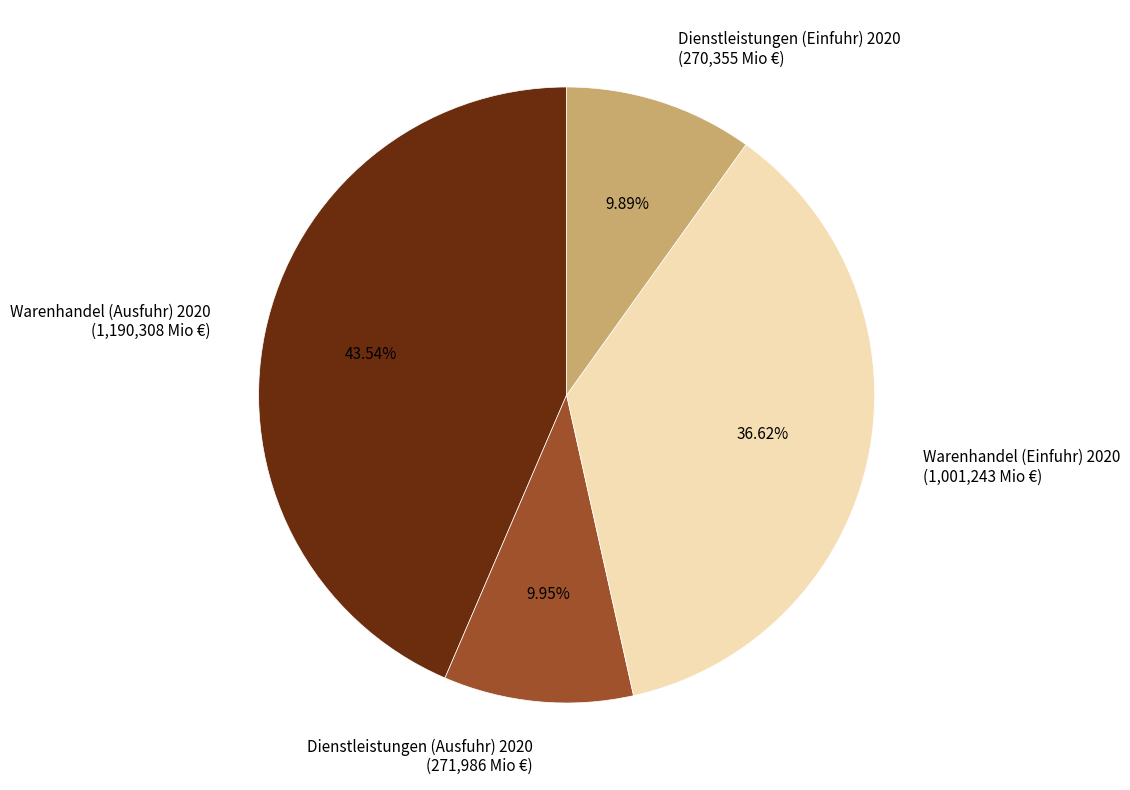

Is there any slice that represents more than half of the pie?

No